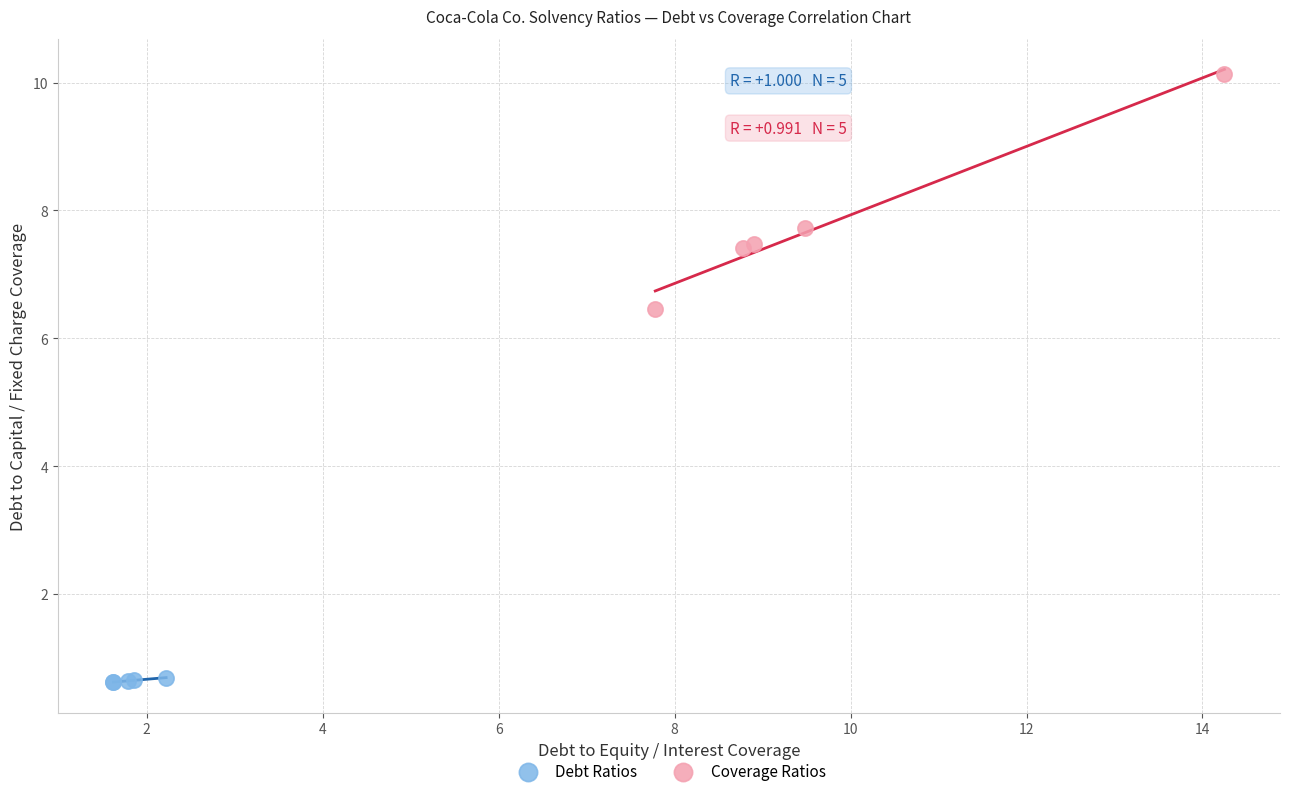

Which series has the largest Y range (max minus min)?

Coverage Ratios